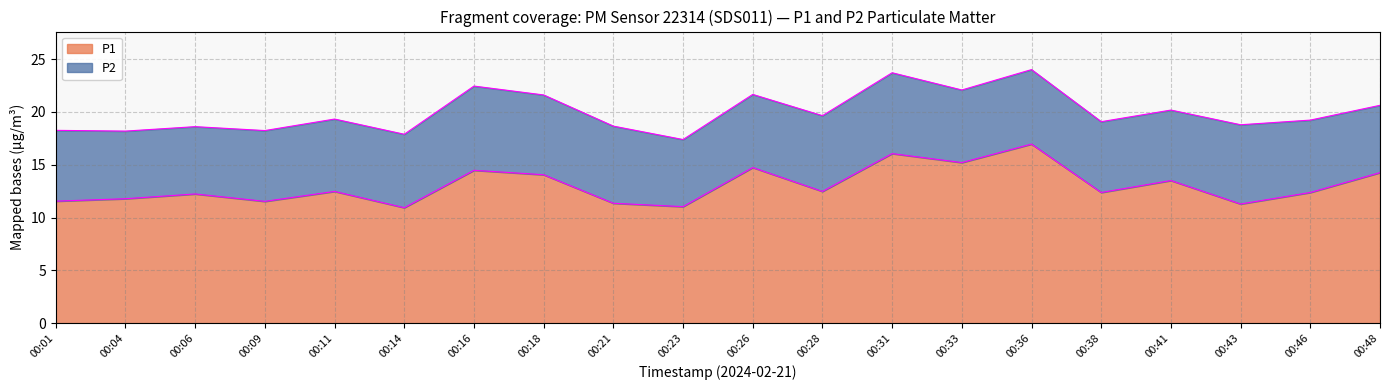

What is the total value across all series at 00:48?

20.6